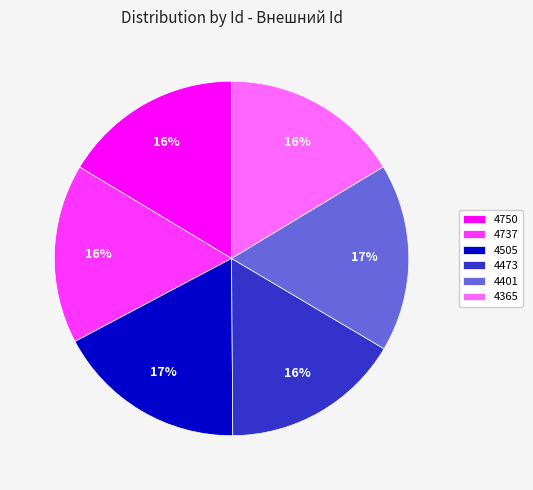

Do 4737 and 4365 together represent more than half of the pie?

No